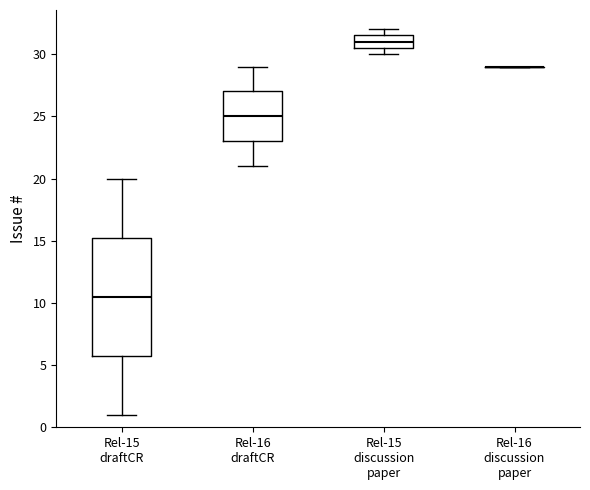

Which box is the tallest, from its lower edge to its upper edge?

Rel-15 draftCR